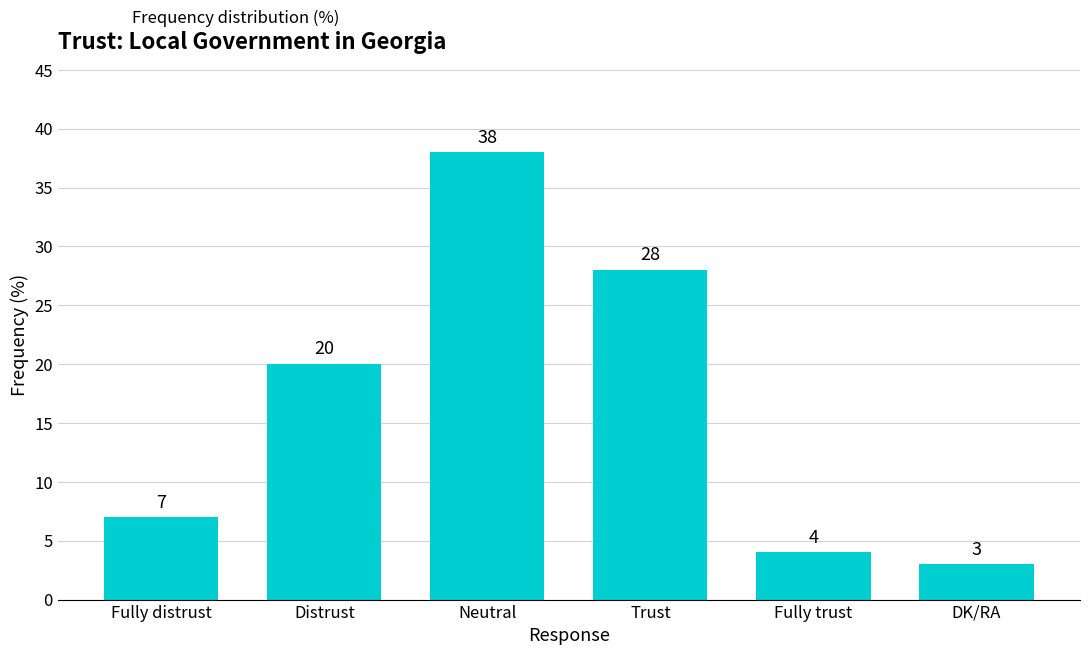

What is the sum of all values?

100